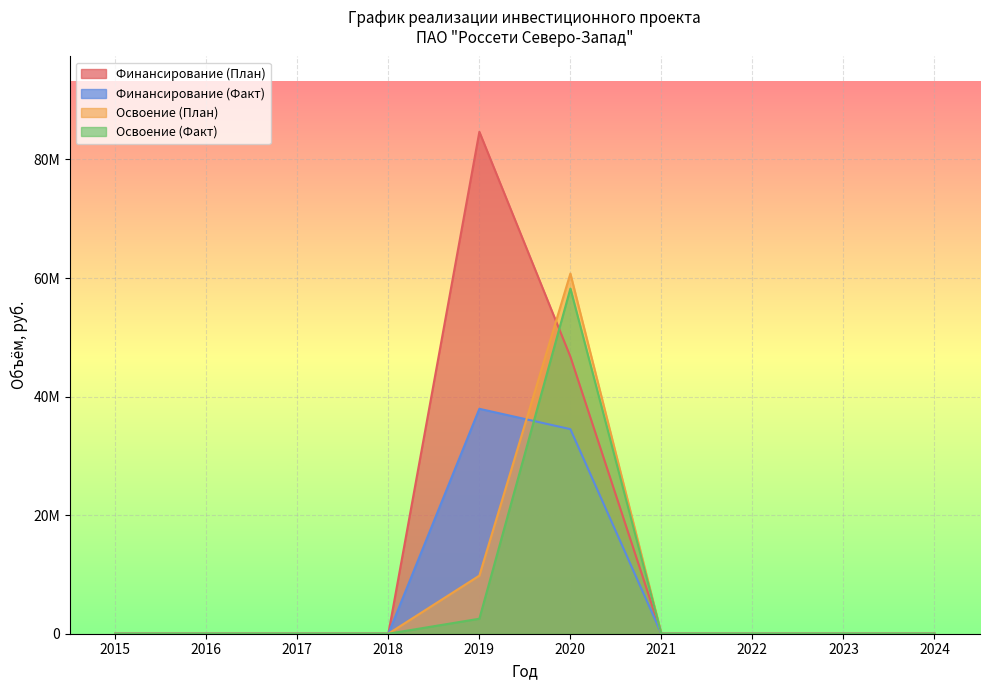

List the labels in order of Освоение (Факт) value, largest first.

2020, 2019, 2015, 2016, 2017, 2018, 2021, 2022, 2023, 2024